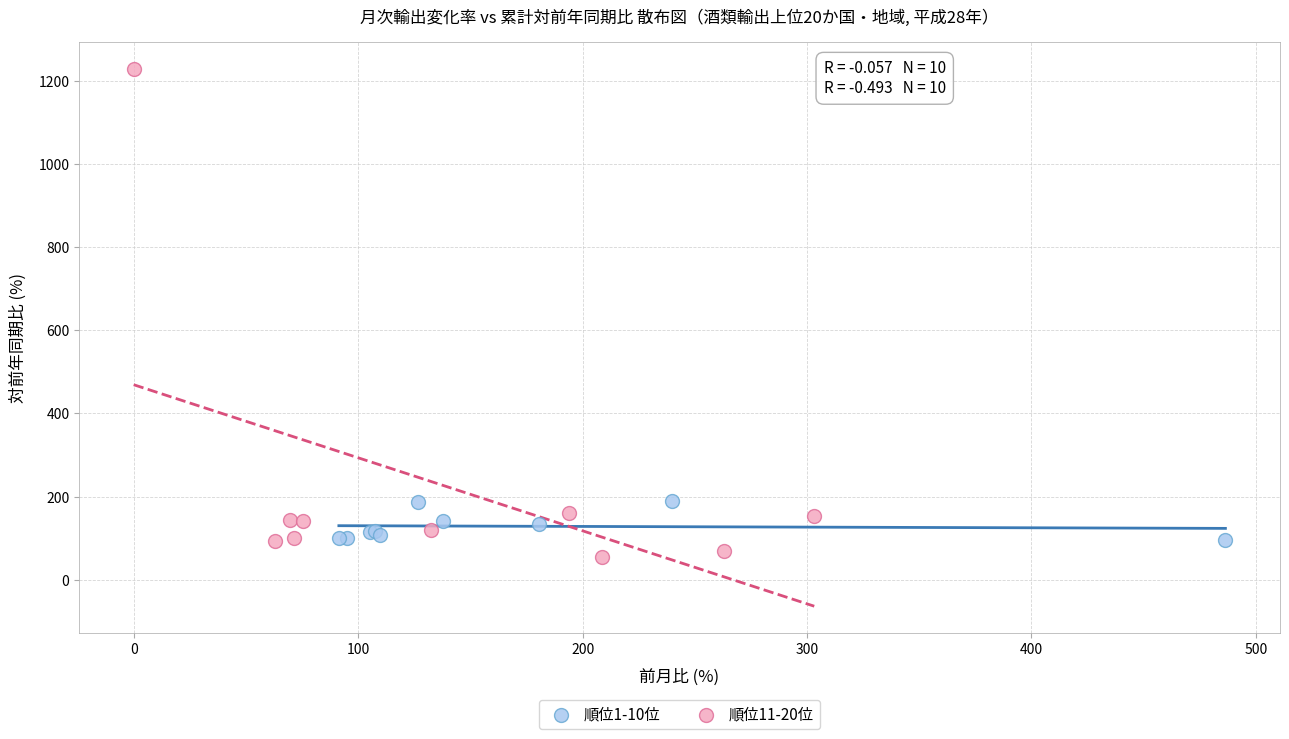

Which series contains the highest Y value?

順位11-20位